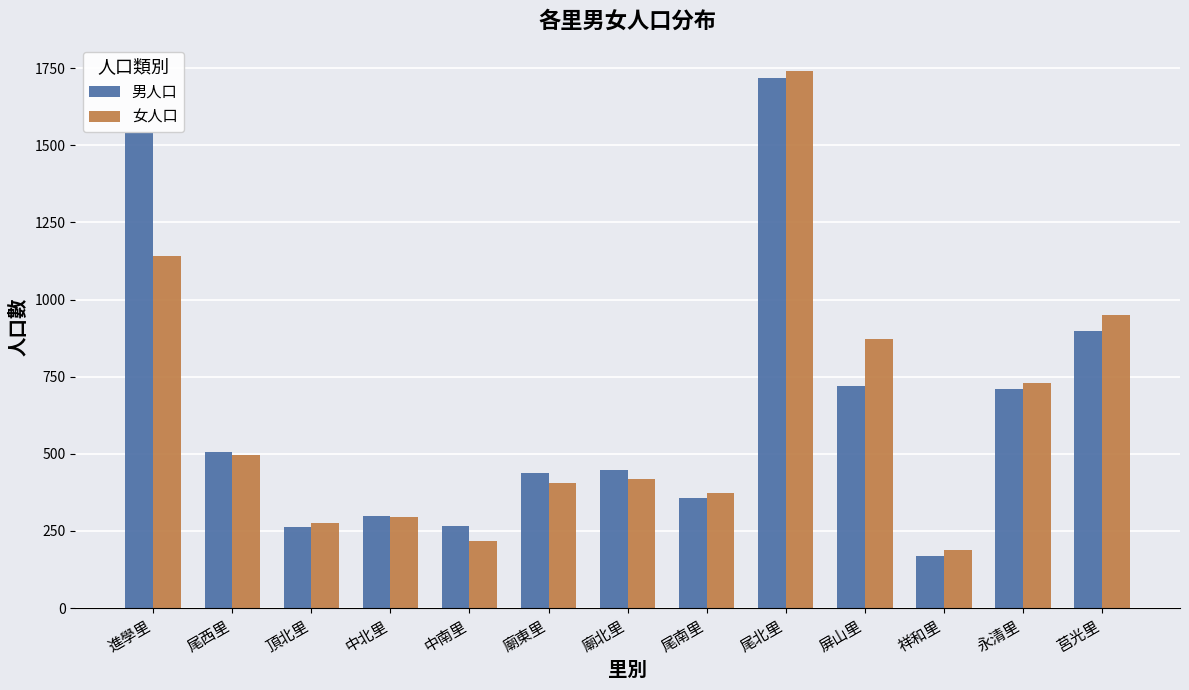

What is the difference between the maximum and minimum values in the 男人口 series?

1549